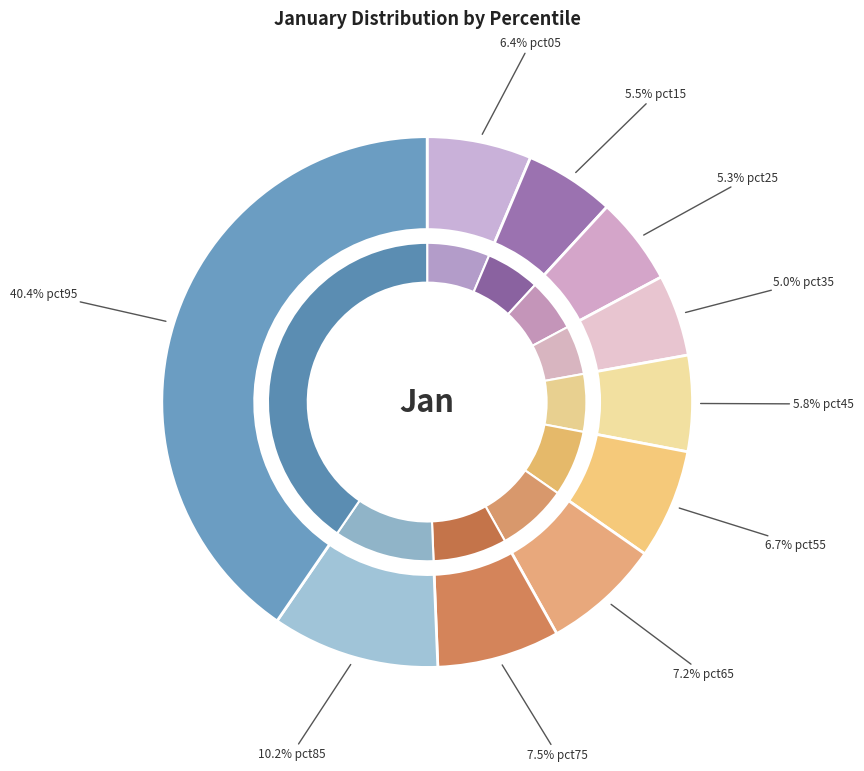

Rank the categories by value from highest to lowest.

pct95, pct85, pct75, pct65, pct55, pct05, pct45, pct15, pct25, pct35